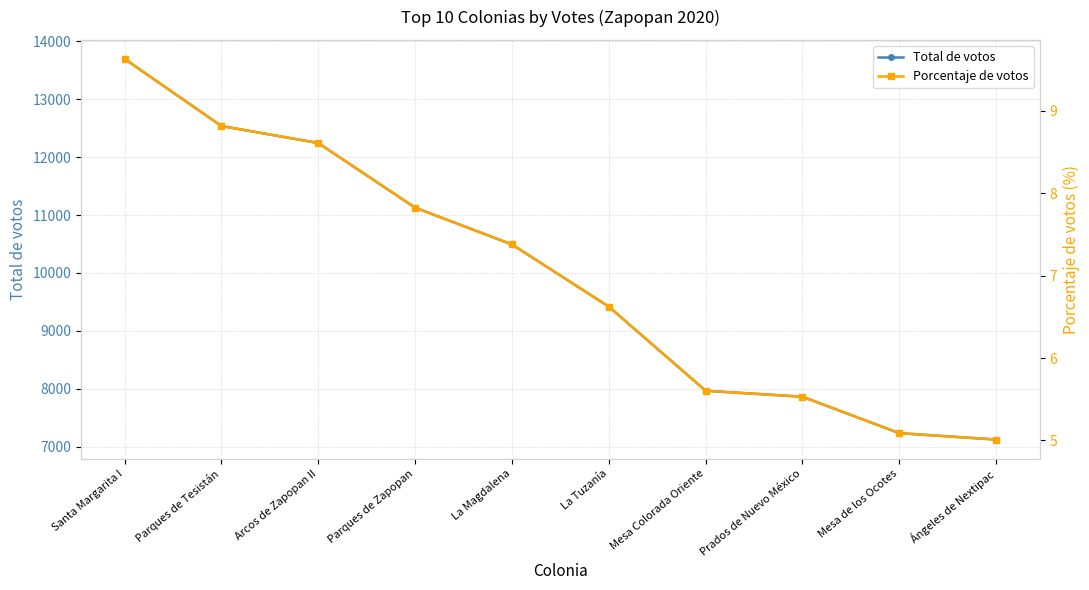

Where is Porcentaje de votos nearest to the value 7?

La Tuzanía